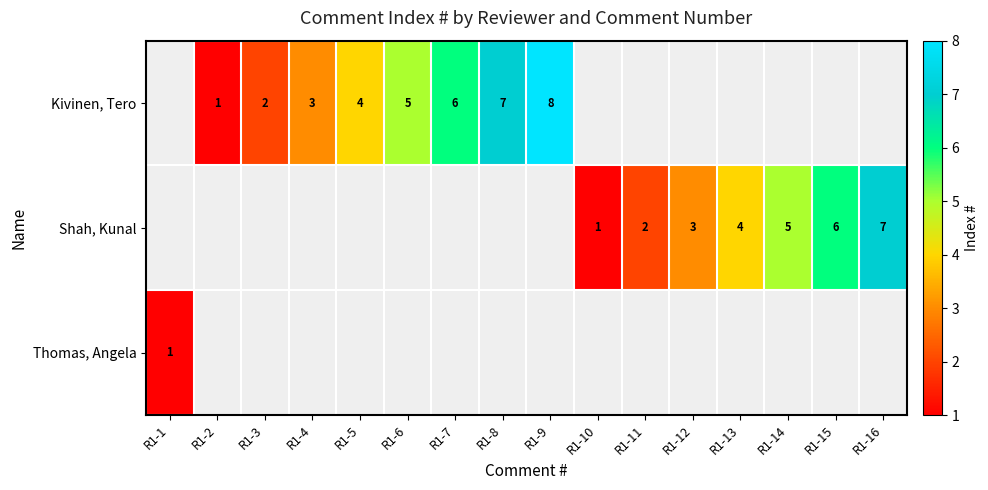

True or false: Kivinen, Tero has a value of 12 at R1-8.

False